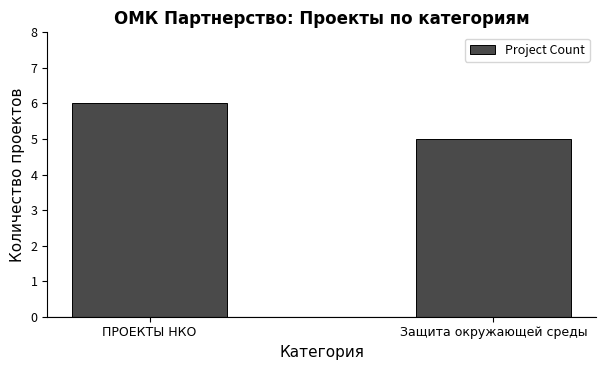

At which category does the chart reach its minimum across all series?

Защита окружающей среды